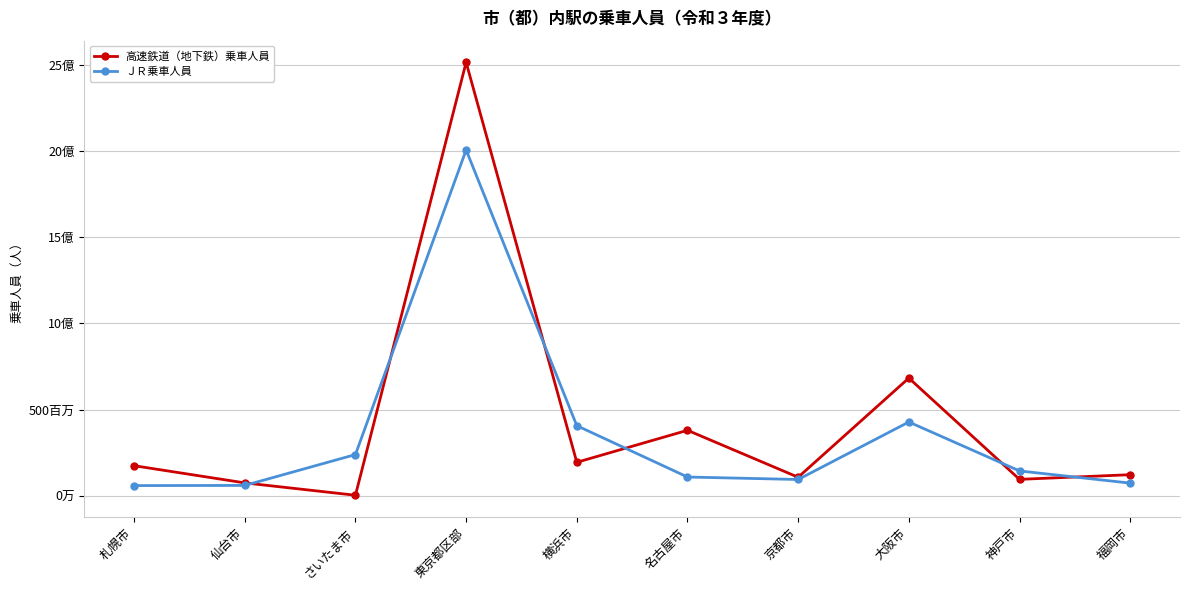

Is this an area chart (filled region under the line)?

No